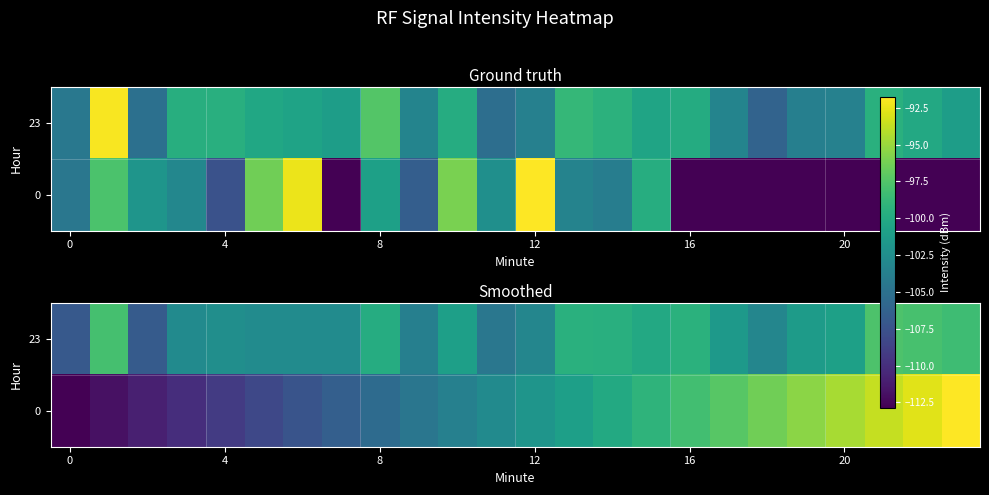

How many values in the 0 series exceed -101?

11